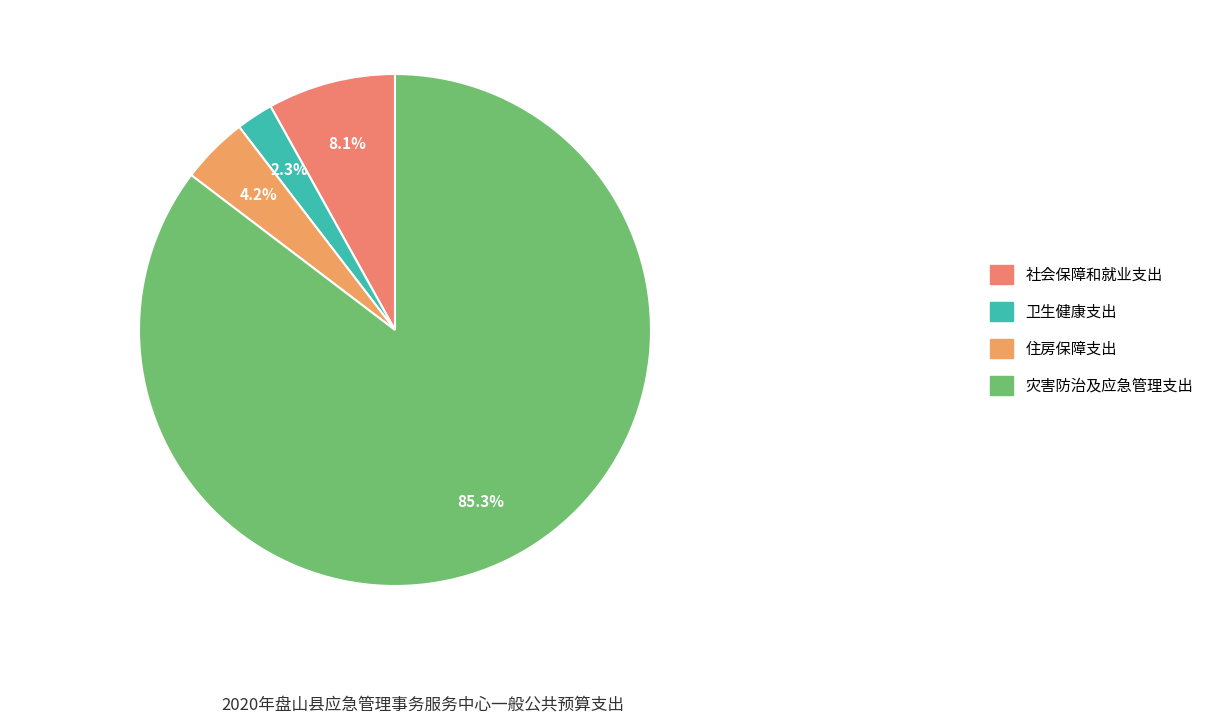

Rank the categories by value from lowest to highest.

卫生健康支出, 住房保障支出, 社会保障和就业支出, 灾害防治及应急管理支出